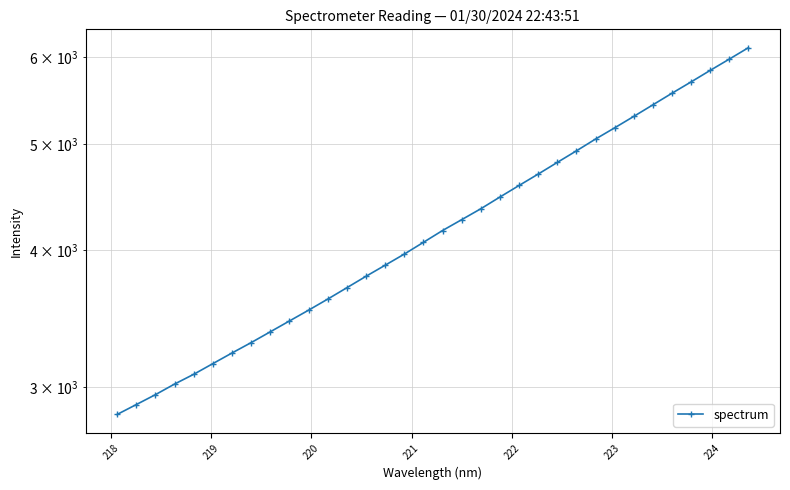

The chart shows a value of 2837.4 at 27. True or false?

False